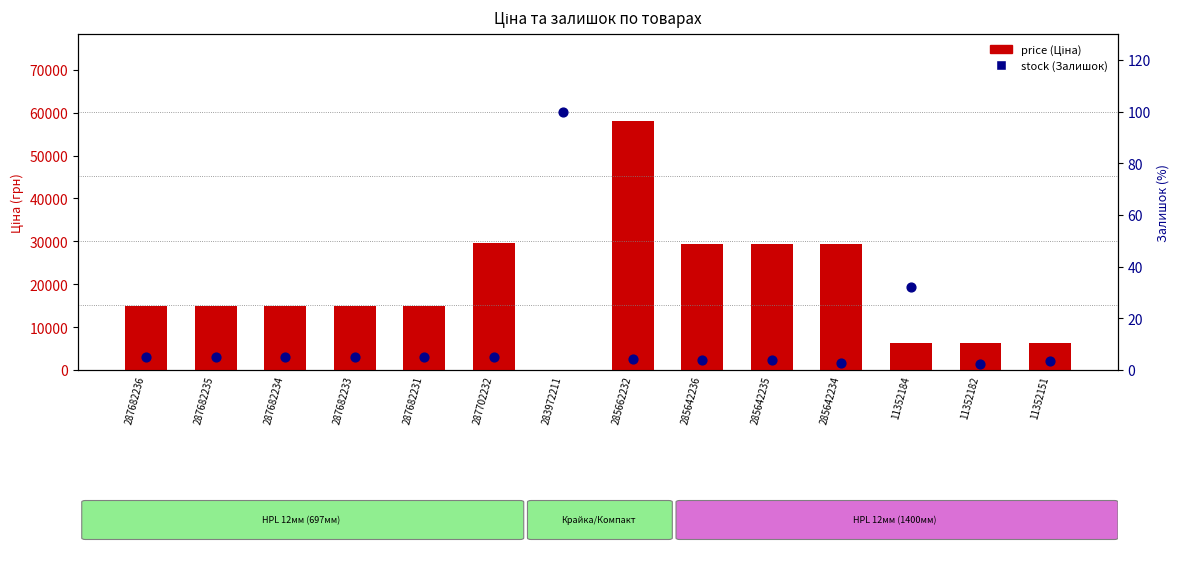

At which category is the sum across all series the highest?

285662232